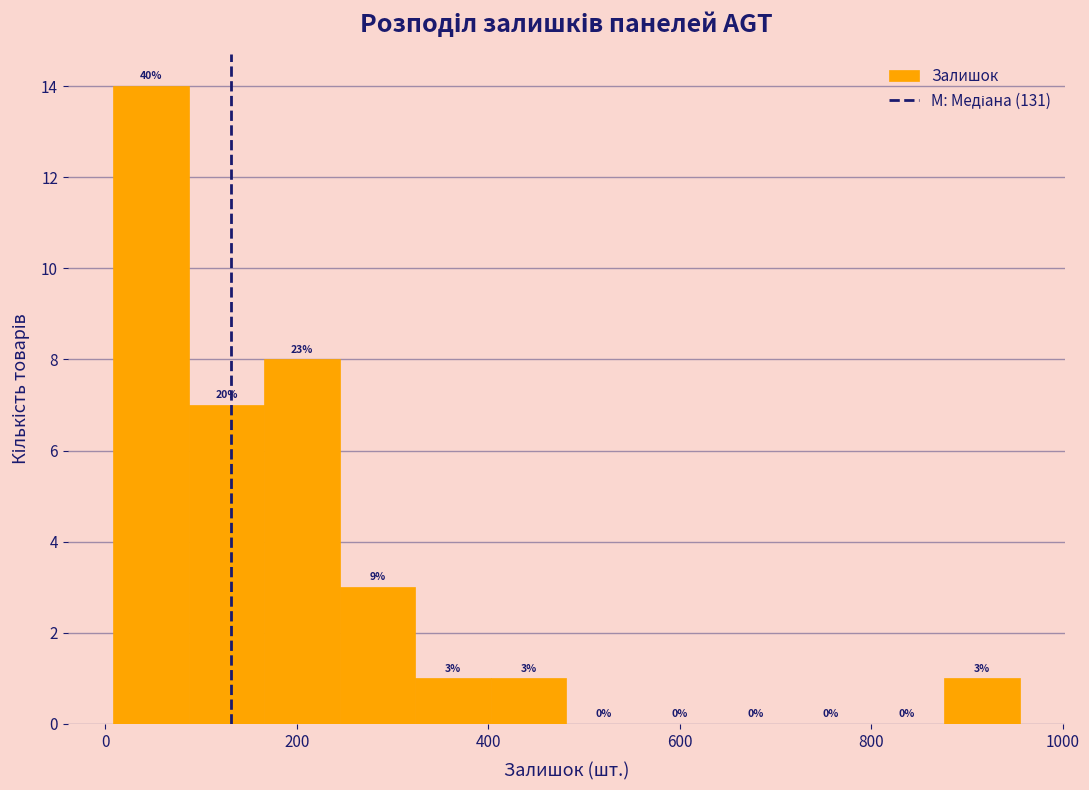

Around what value on the x-axis is the tallest bar? Give the approximate position of its centre, as read against the axis.

40